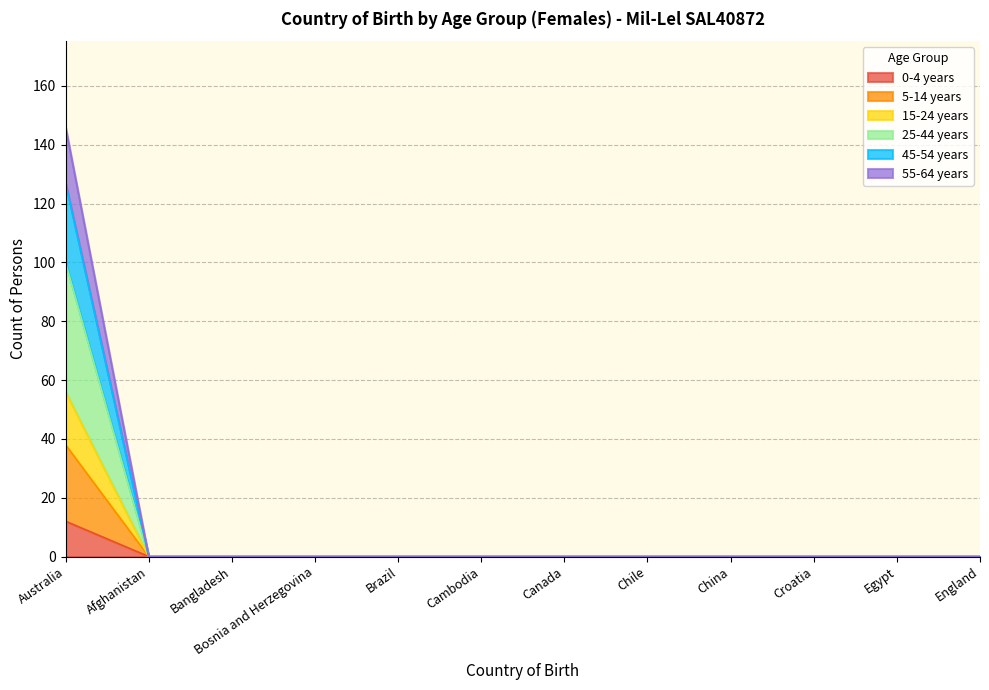

Which series has the largest total across all categories?

25-44 years